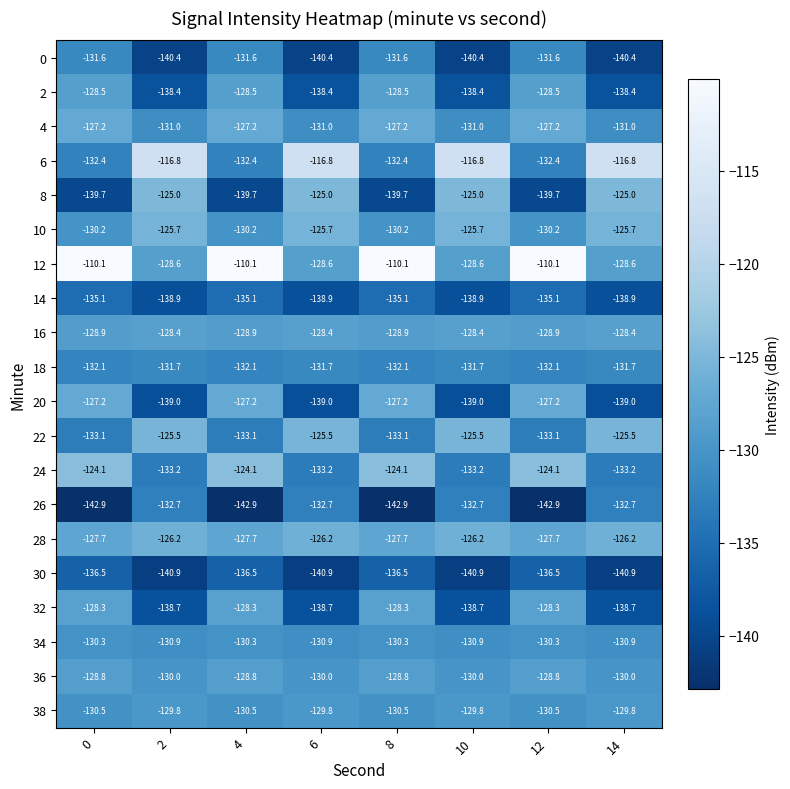

Which series has the largest total across all categories?

12